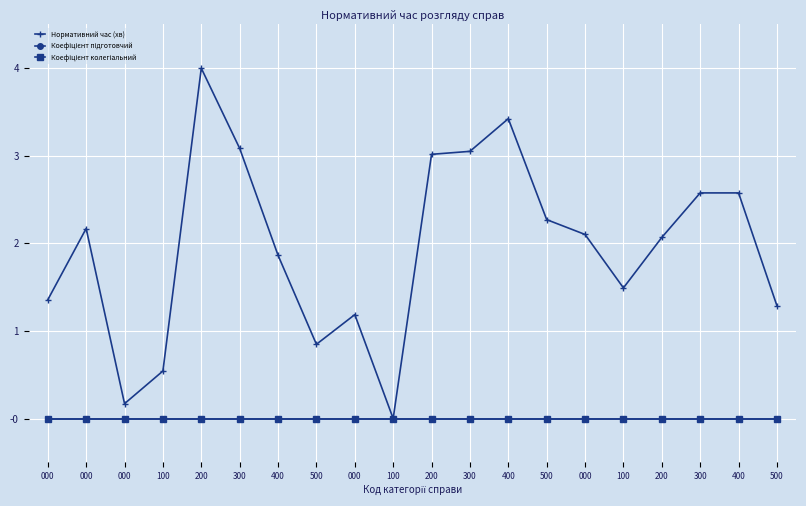

List the labels in order of Коефіцієнт підготовчий value, largest first.

000, 000, 000, 100, 200, 300, 400, 500, 000, 100, 200, 300, 400, 500, 000, 100, 200, 300, 400, 500